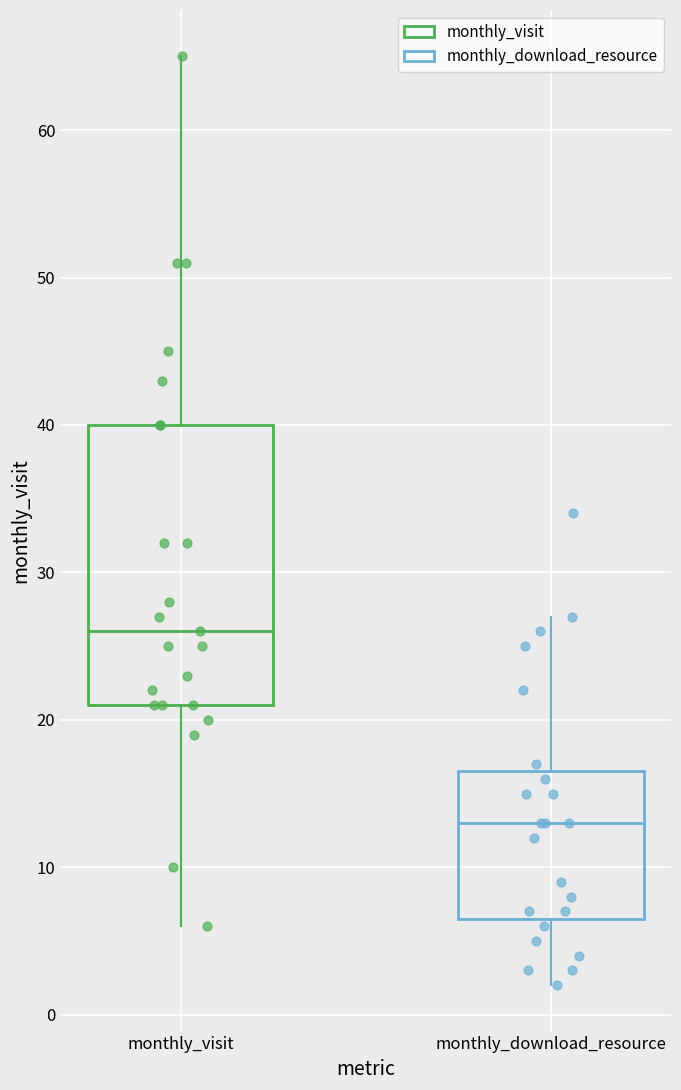

Reading left to right, read every box against the y-axis: the position of its median line, the range the box covers, and the ends of its whiskers. The values are not printed on the chart, so give them approximately, as read against the axis.

monthly_visit: median 26, box 21 to 40, whiskers 6 to 65
monthly_download_resource: median 13, box 7 to 17, whiskers 2 to 27